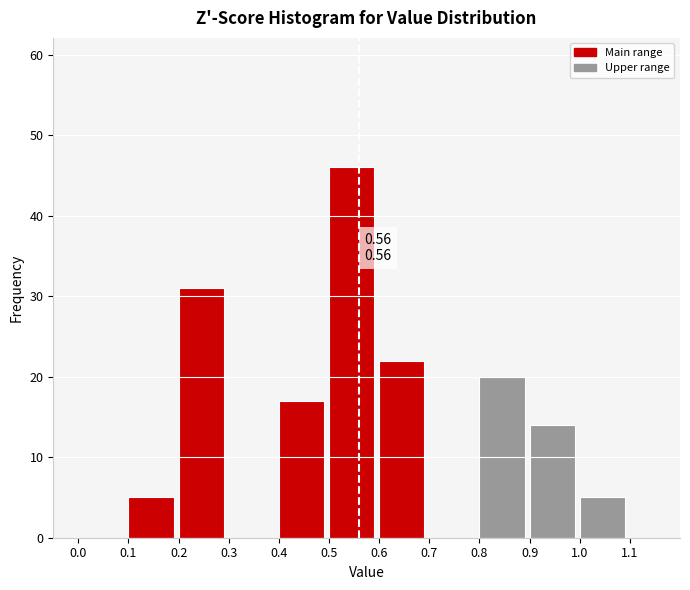

Which range on the x-axis has the tallest bar?

0.5 to 0.6